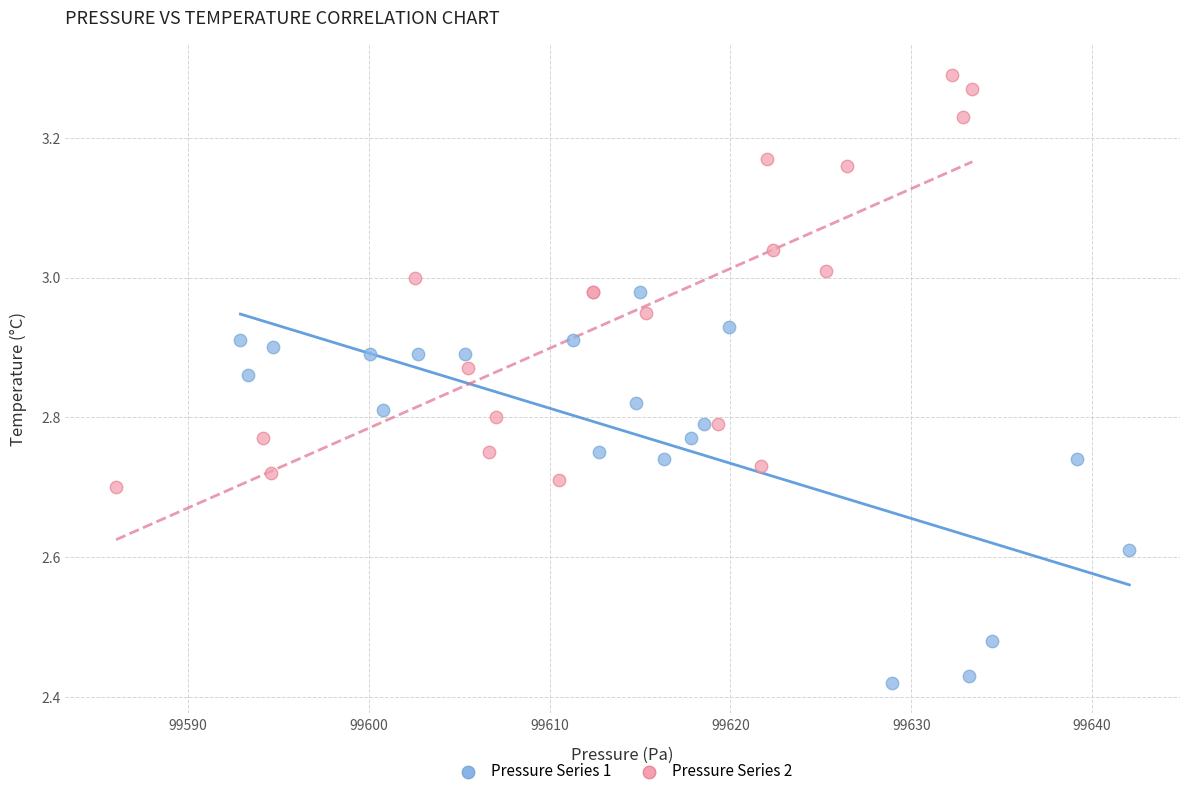

Which series contains the lowest Y value?

Pressure Series 1